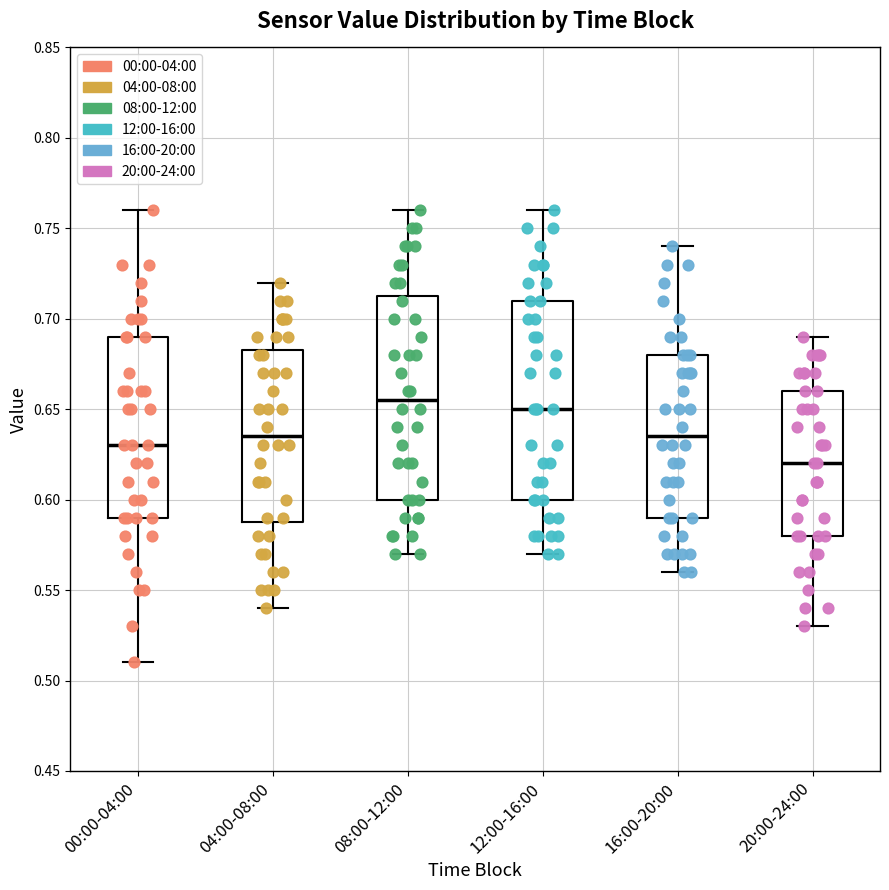

Which box's median line is the highest?

08:00-12:00